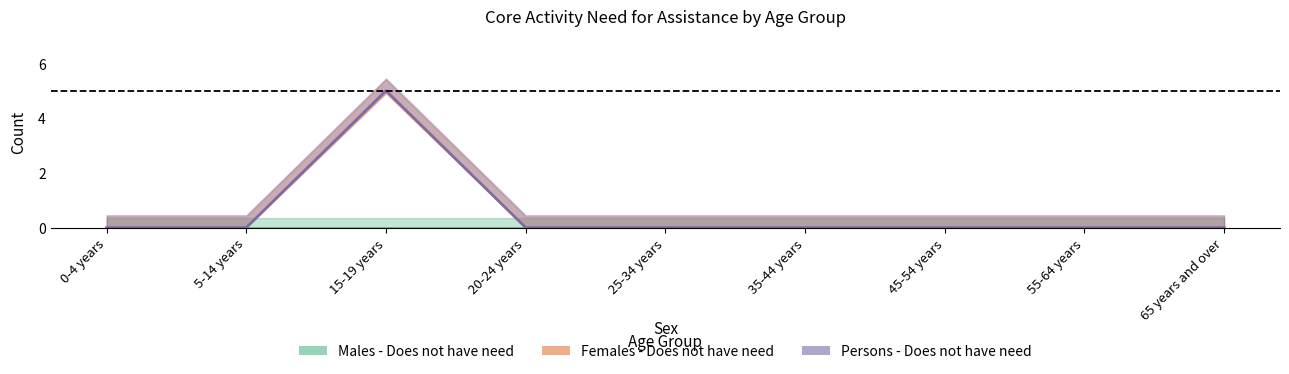

Count the Females - Does not have need values in the range 0 to 1.

8